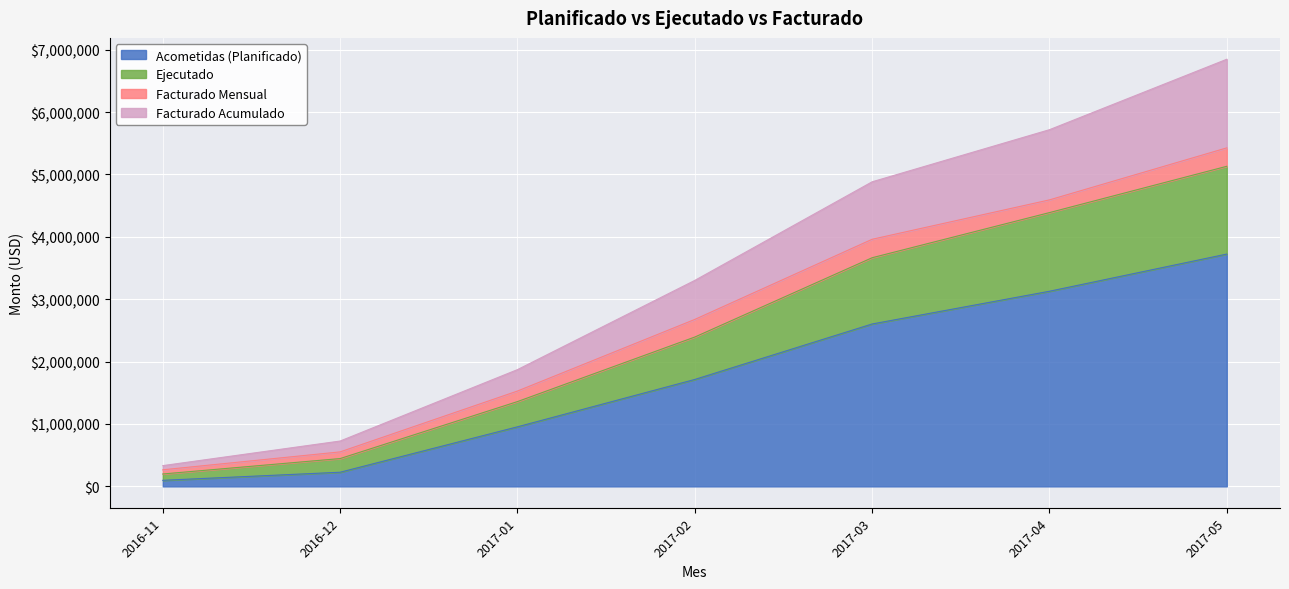

Where is Acometidas (Planificado) nearest to the value 1910741?

2017-02